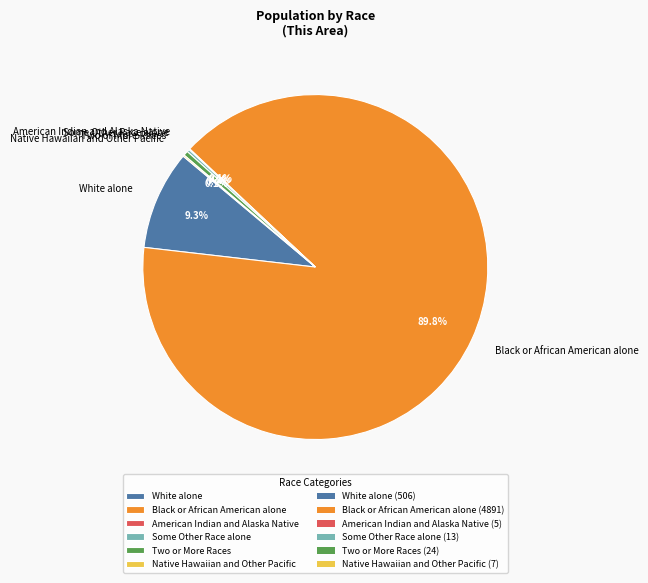

Which category has the biggest portion of the pie?

Black or African American alone